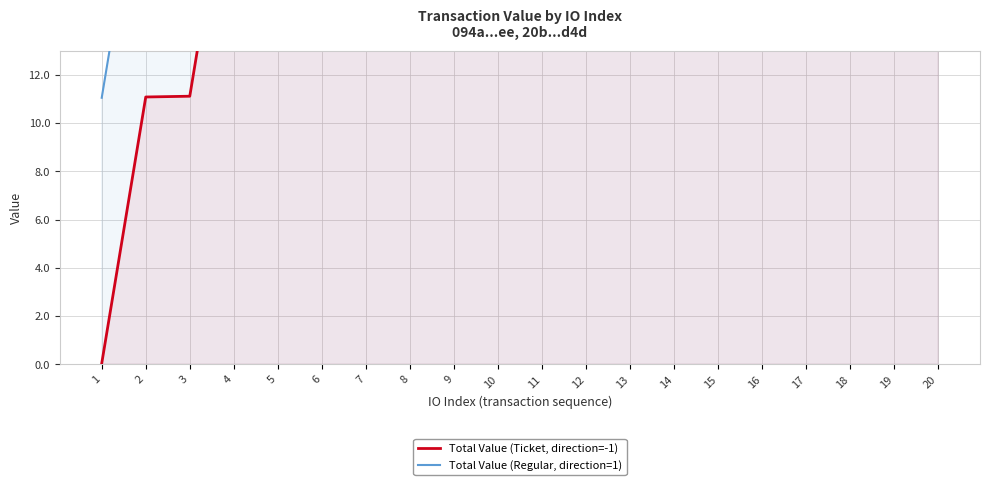

What is the sum of all Total Value (Ticket, direction=-1) values?

1119.7